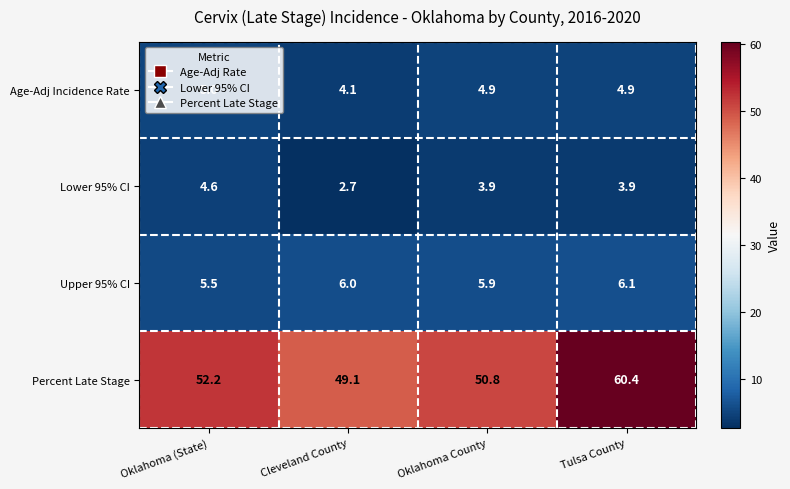

Which series has the widest spread of values?

Percent Late Stage